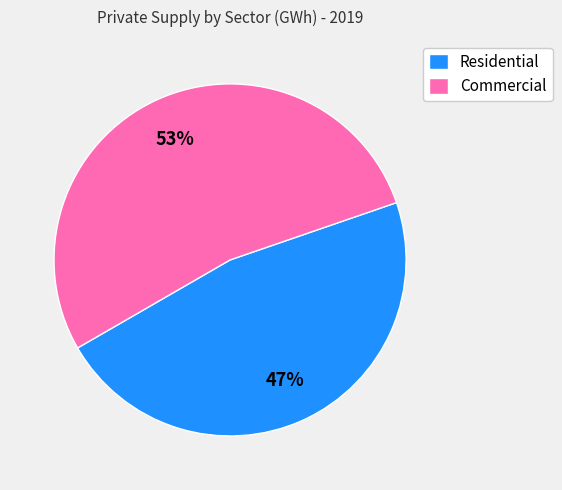

Is Residential the majority of the pie?

No